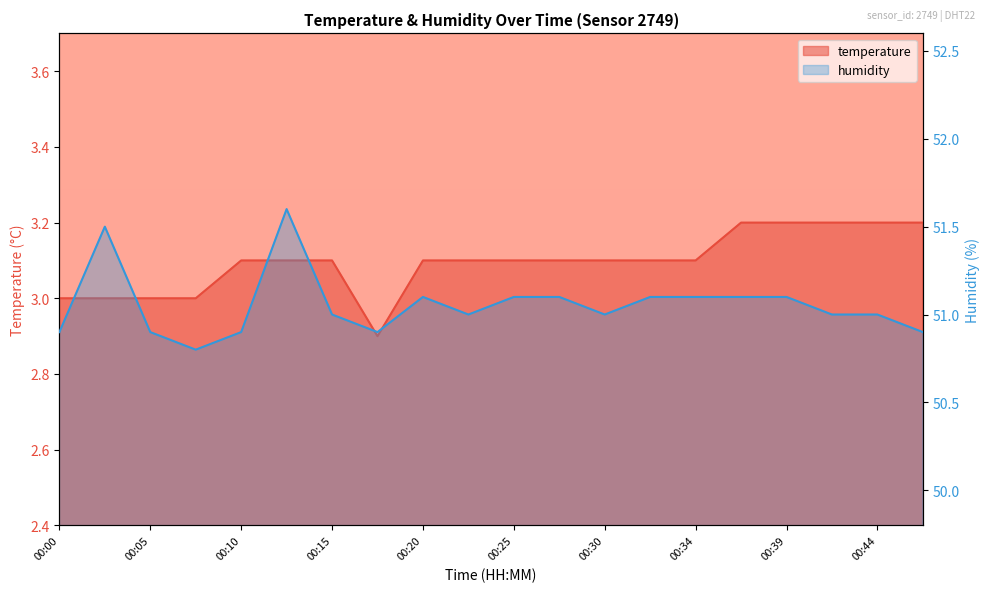

At how many categories does at least one series exceed 6?

20